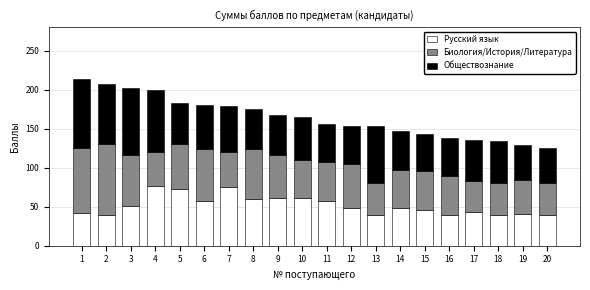

What is the lowest value of the Русский язык series?

40